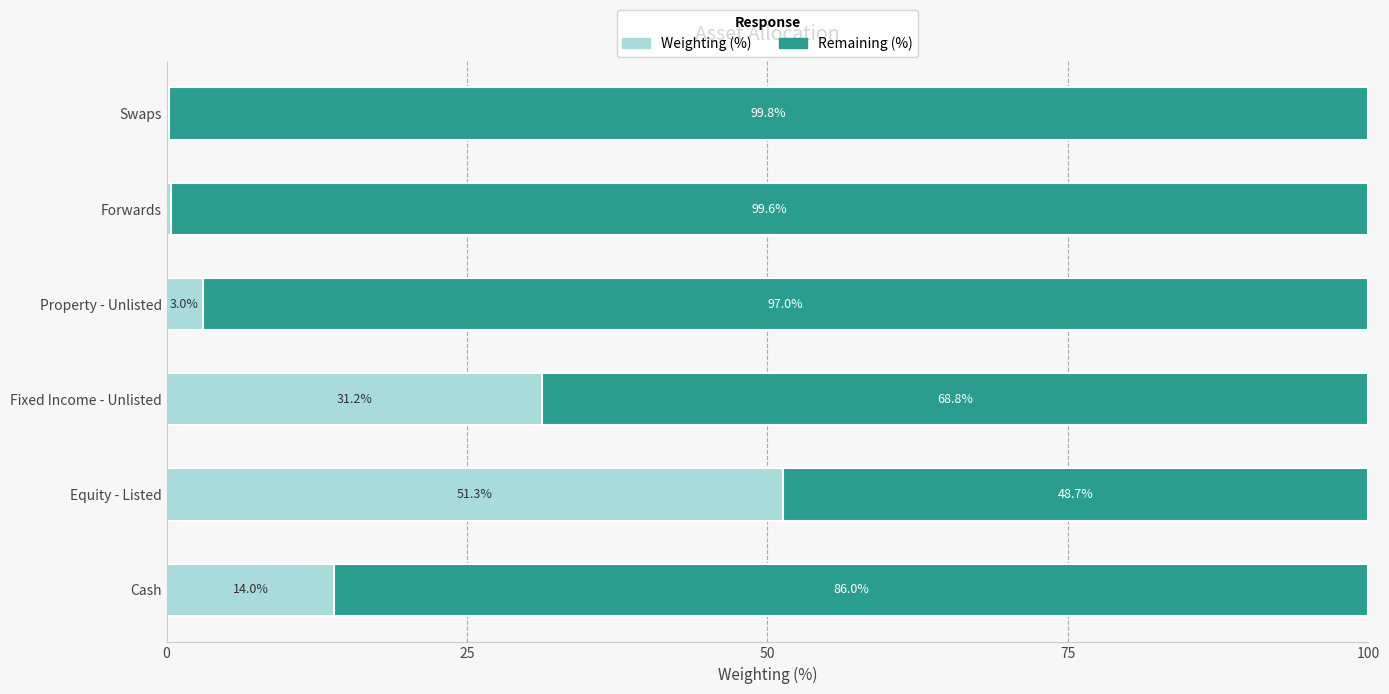

At which label does Weighting (%) reach its peak?

Equity - Listed